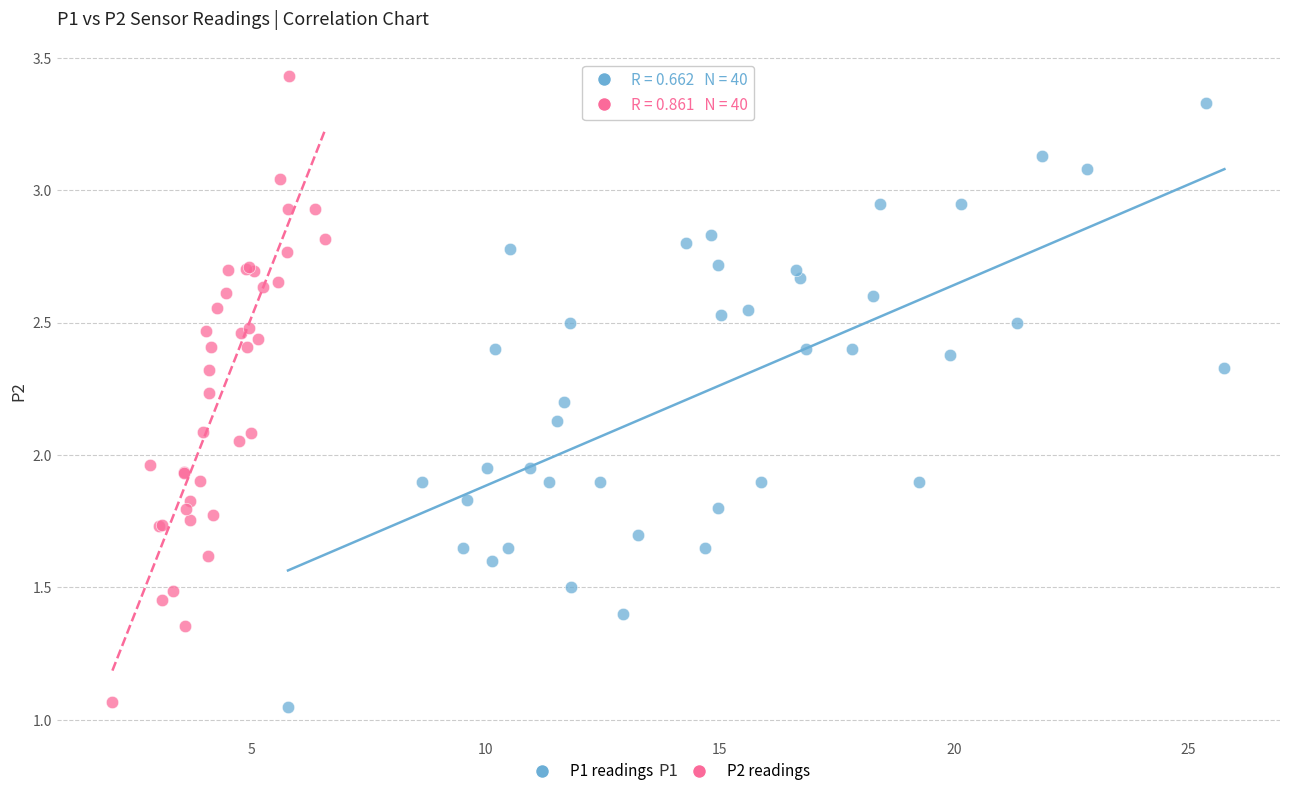

Which series has the largest Y range (max minus min)?

P2 readings